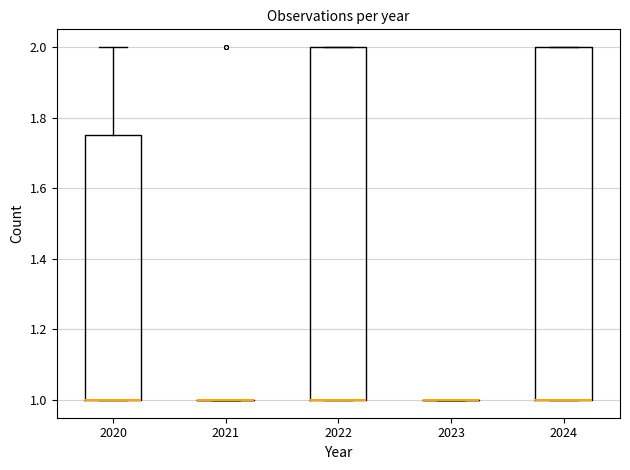

Where is the lower edge of the box at x = 2020 on the y-axis? The values are not printed on the chart, so give them approximately, as read against the axis.

1.00